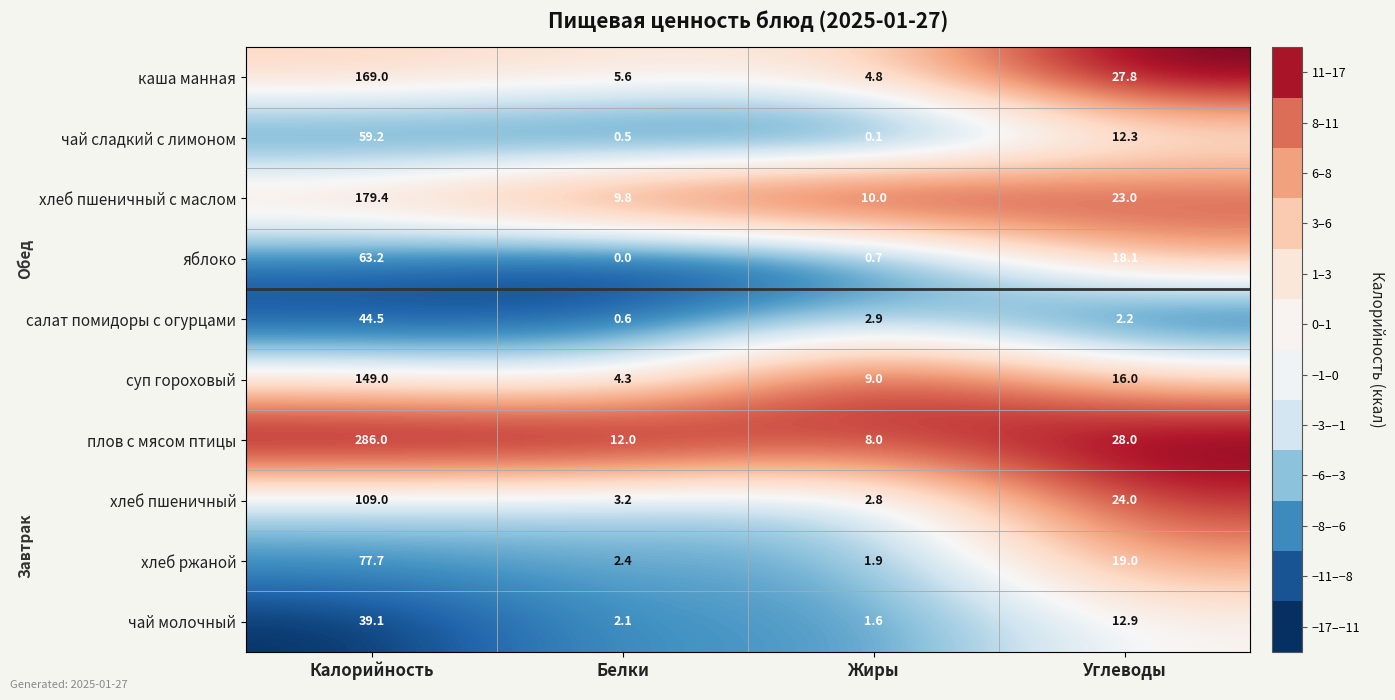

How many categories are shown in the chart?

4